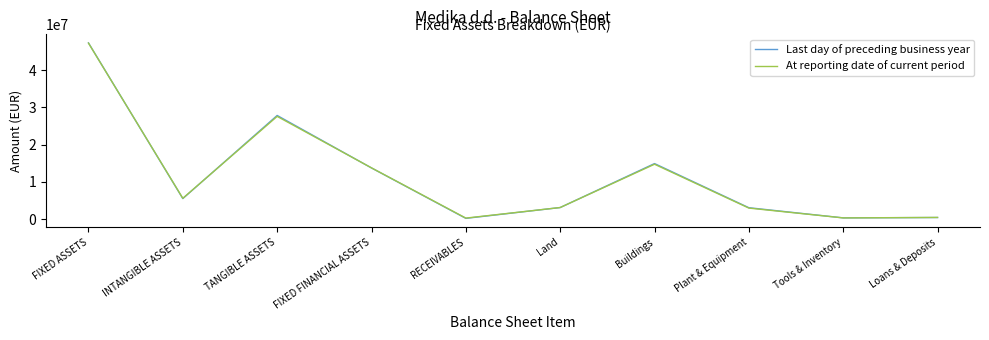

The value of At reporting date of current period at INTANGIBLE ASSETS is 5588875. True or false?

True